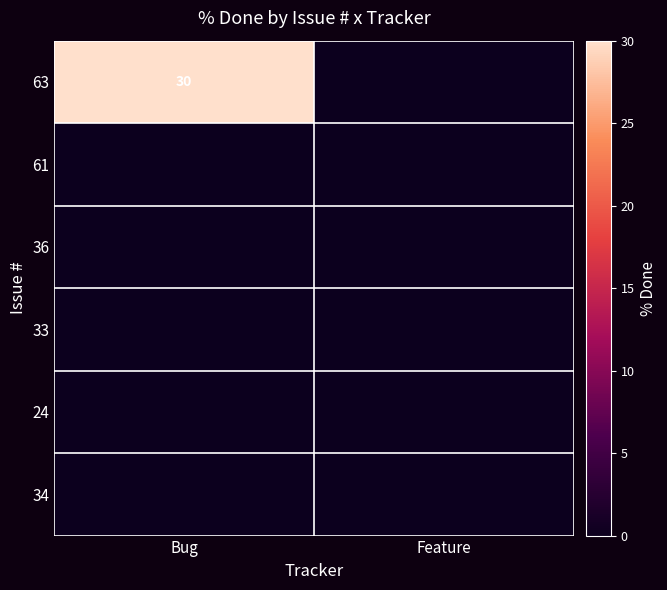

Count the number of data series in this chart.

6